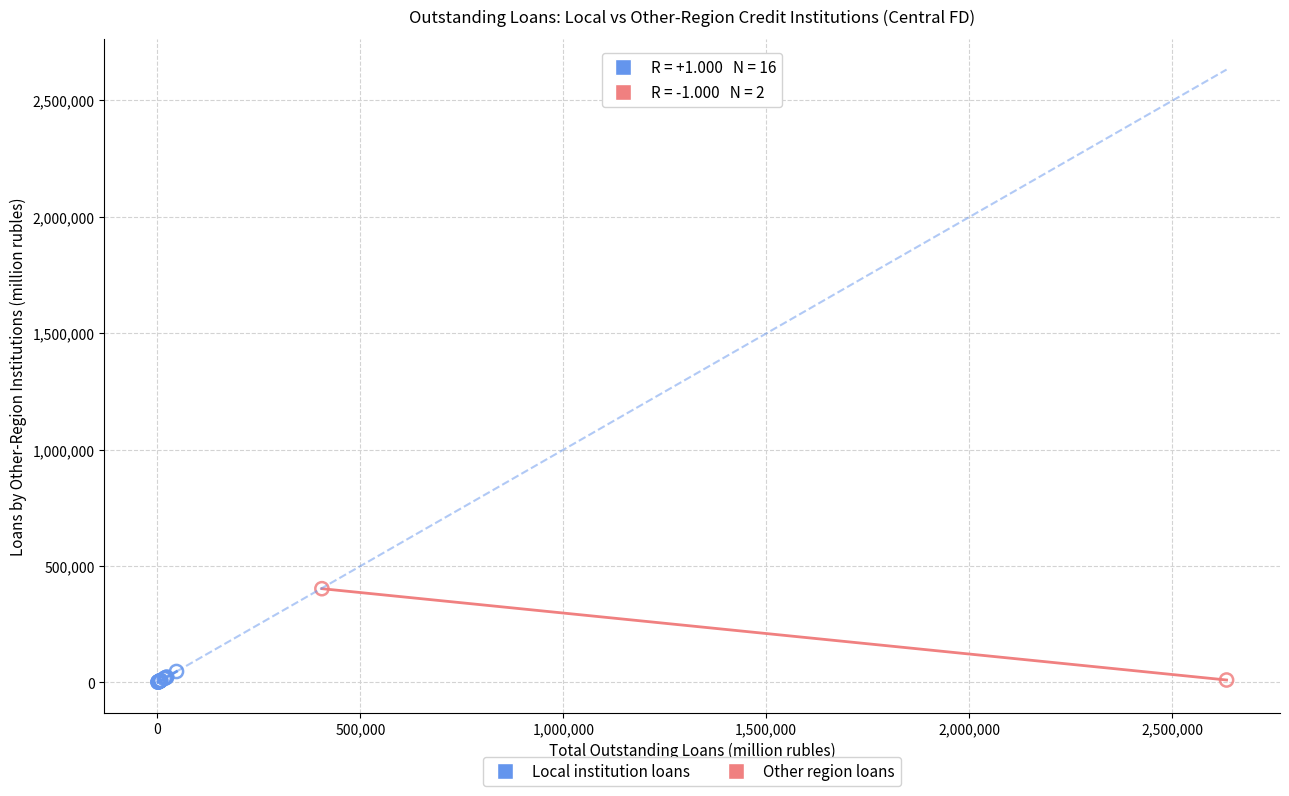

What are all the series names shown in the legend?

Local institution loans, Other region loans